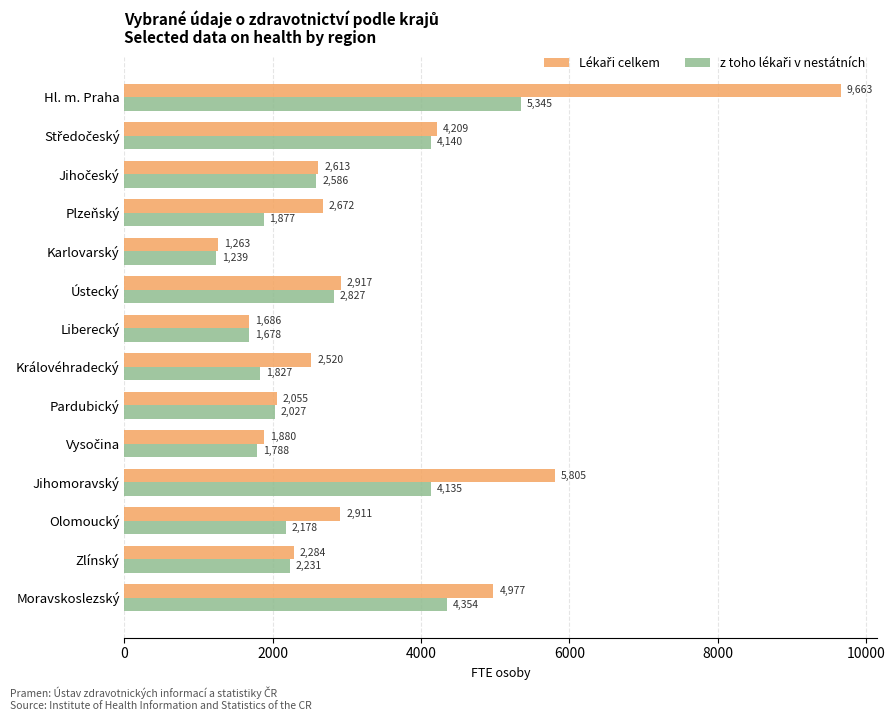

What is the maximum value shown in the chart?

9663.3